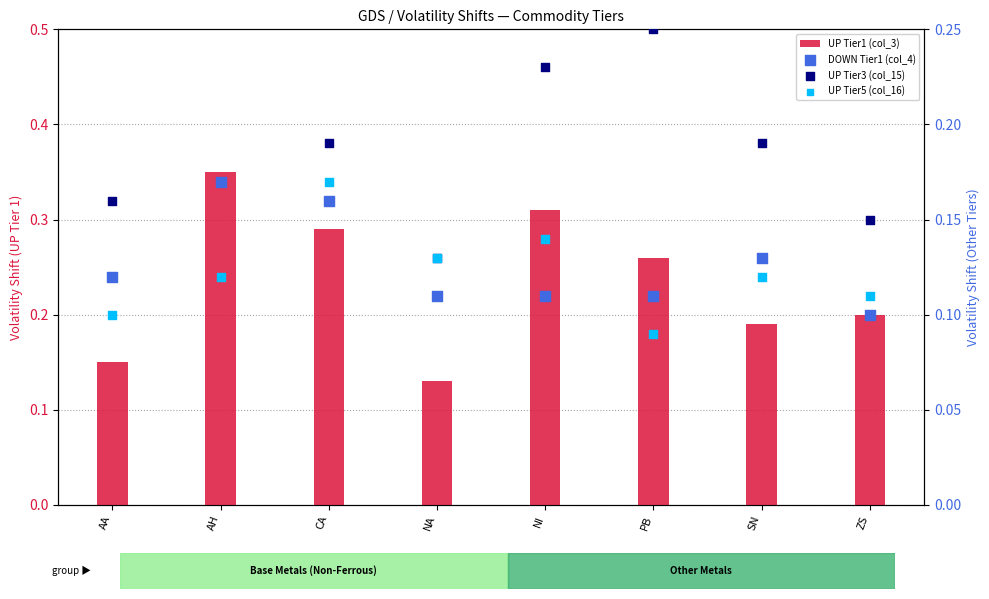

Which series has the largest Y range (max minus min)?

UP Tier1 (col_3)